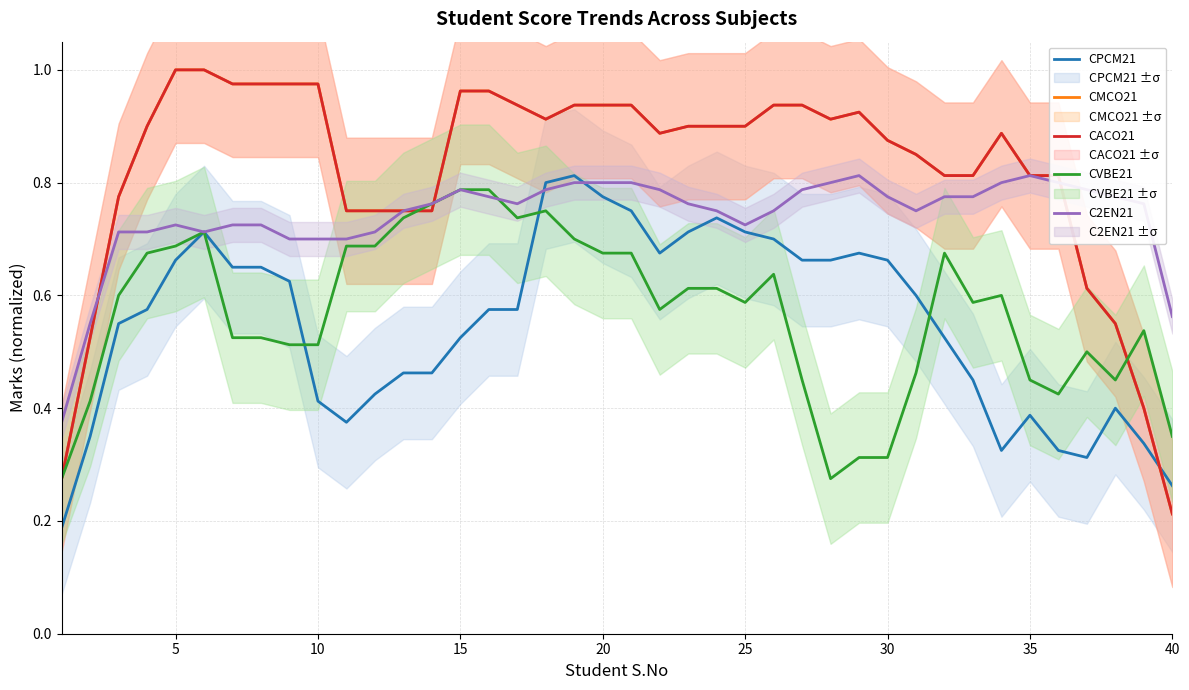

Does the chart have visible grid lines?

Yes